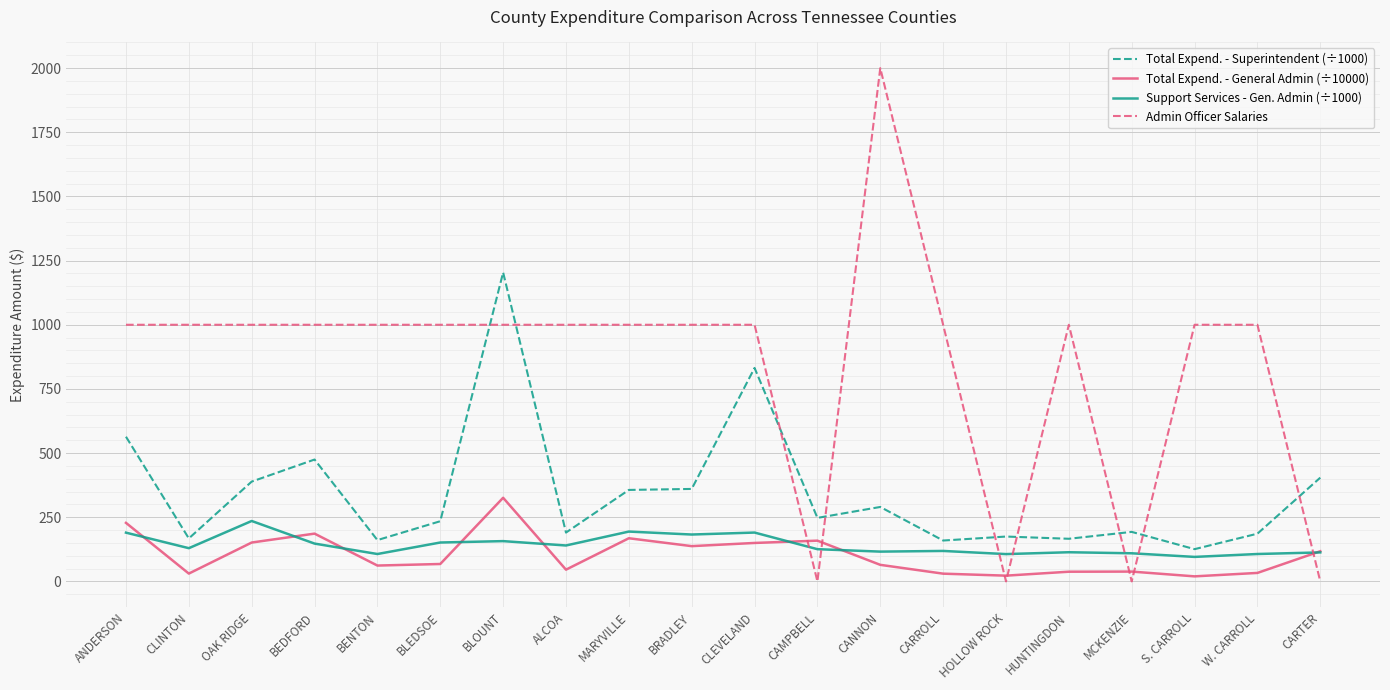

Rank the series by their maximum value, from lowest to highest.

Support Services - Gen. Admin (÷1000), Total Expend. - General Admin (÷10000), Total Expend. - Superintendent (÷1000), Admin Officer Salaries